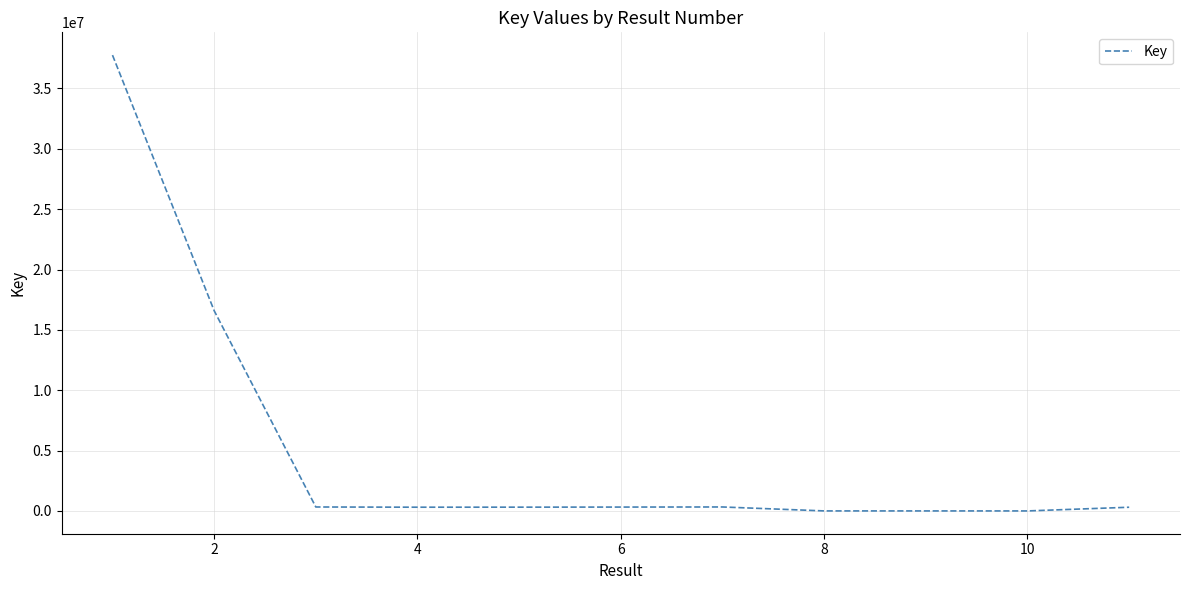

What is the maximum value shown in the chart?

37761337